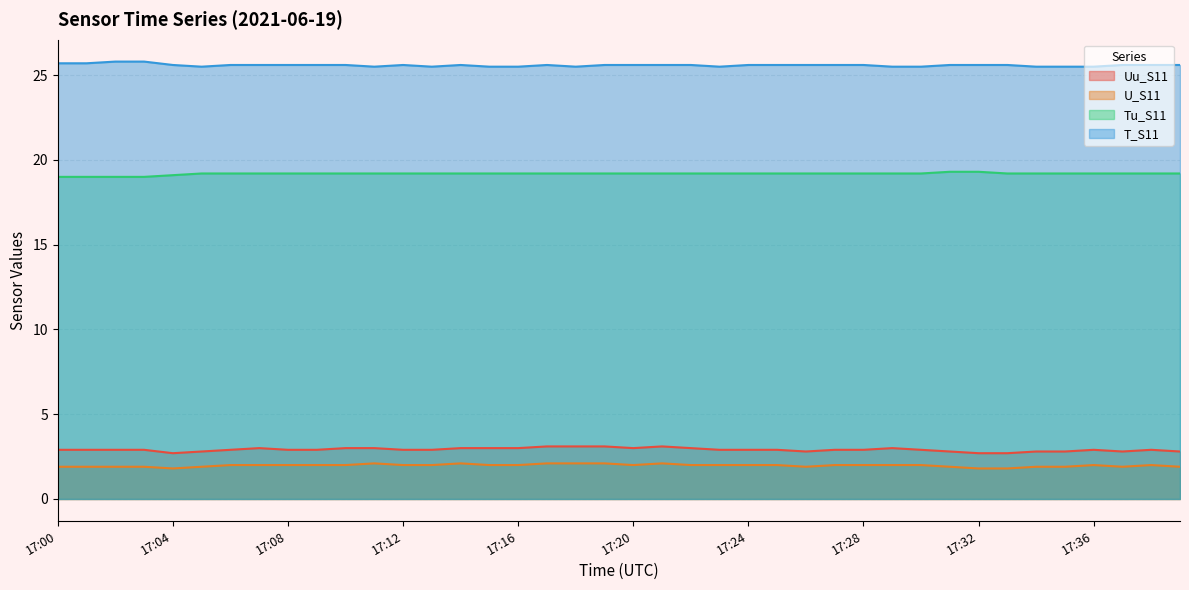

At which category is the sum across all series the highest?

17:17